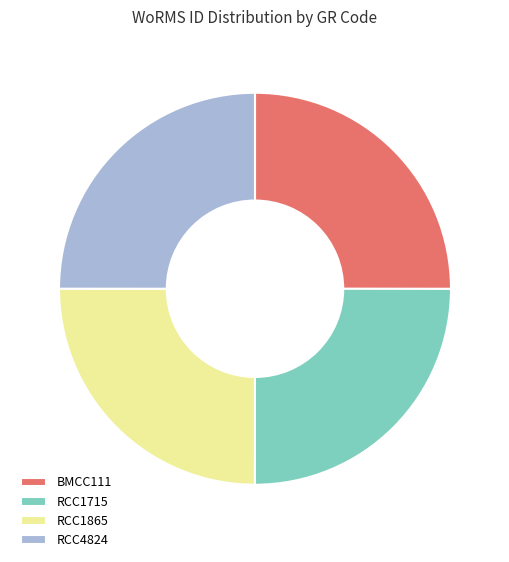

How many slices are in this pie chart?

4